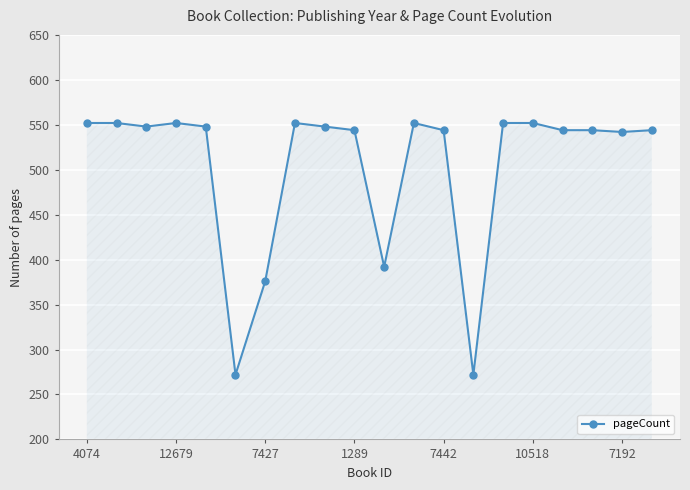

What is the average value?

504